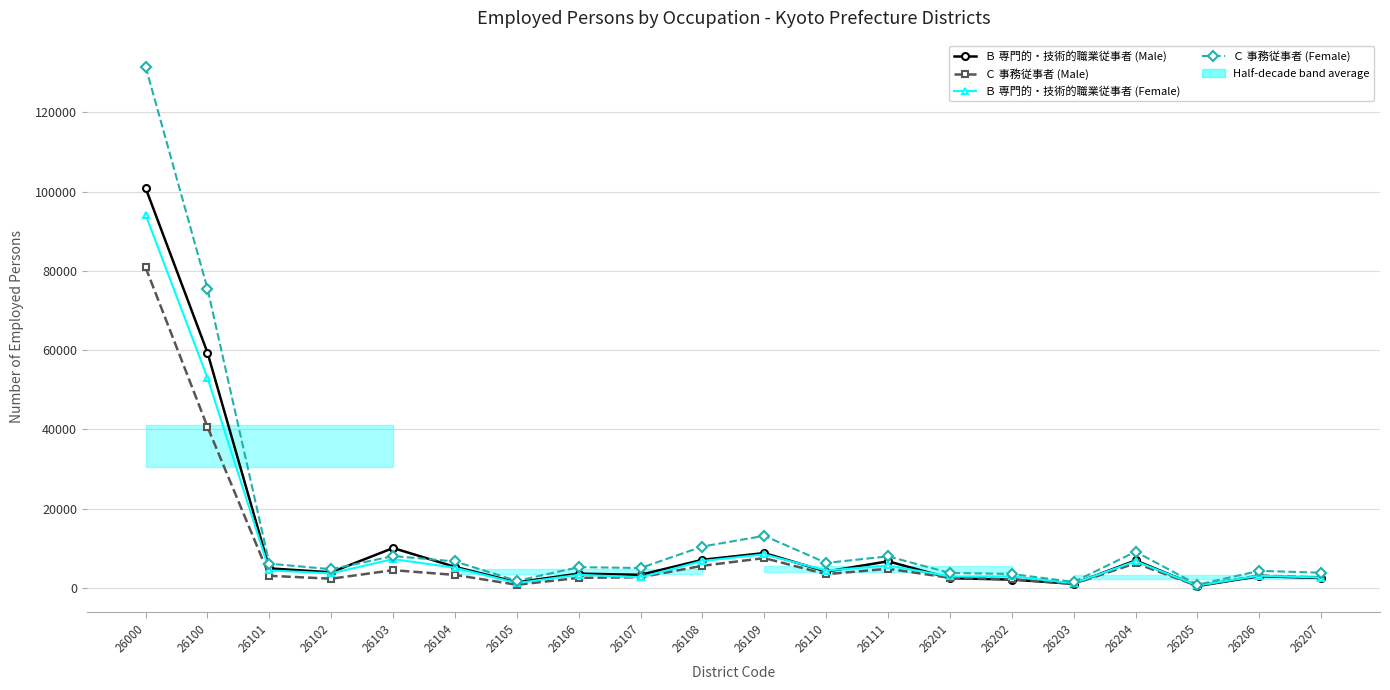

Is it true that Ｃ 事務従事者 (Female) equals 811 at 26205?

True